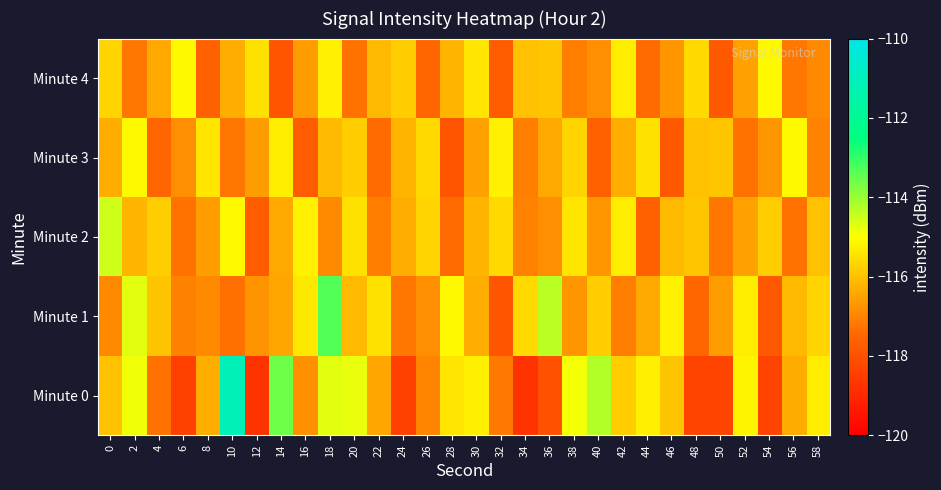

Which has a higher value, 54 or 56?

56